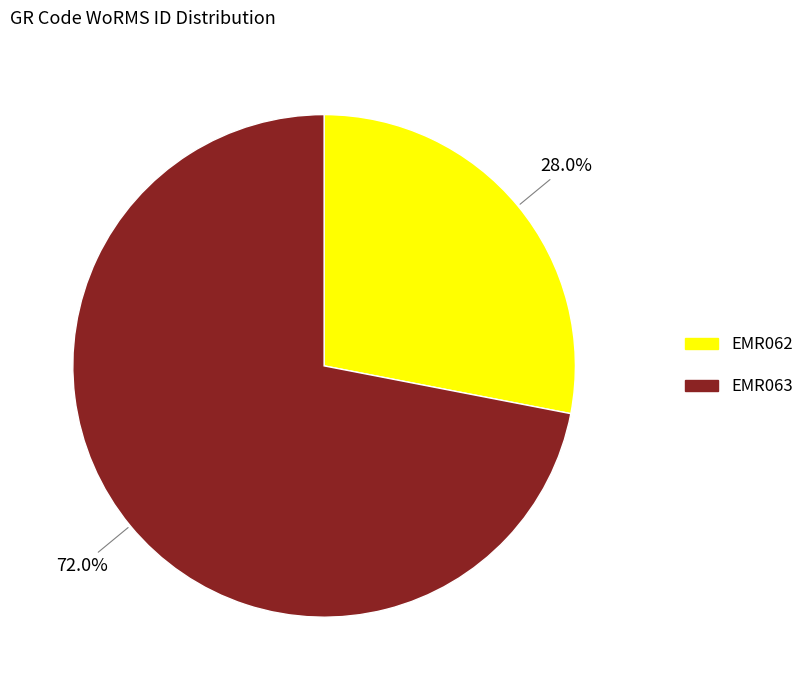

Approximately how many times larger is the value at EMR063 compared to EMR062?

2.6